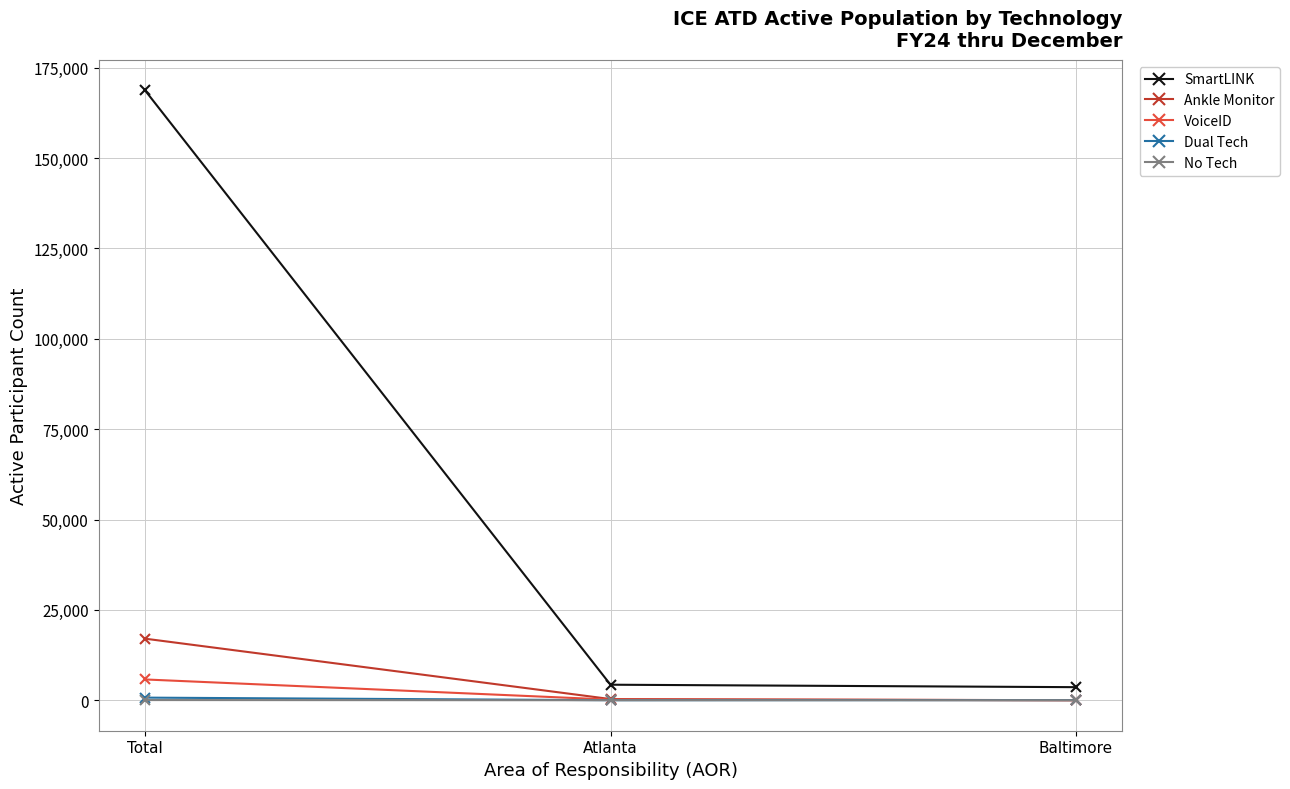

What is the average value of the SmartLINK series?

58875